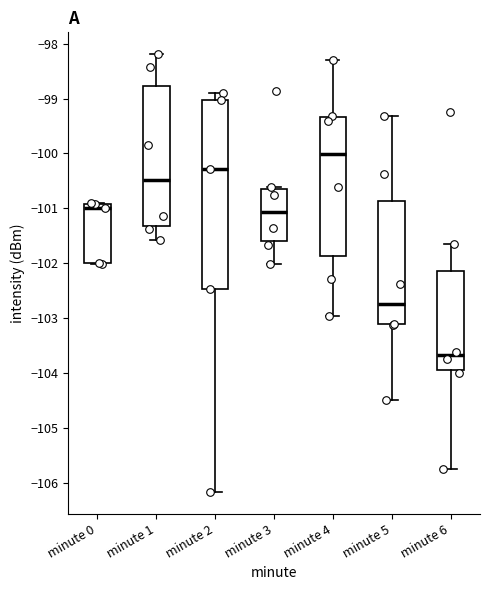

Which box is the tallest, from its lower edge to its upper edge?

minute 2